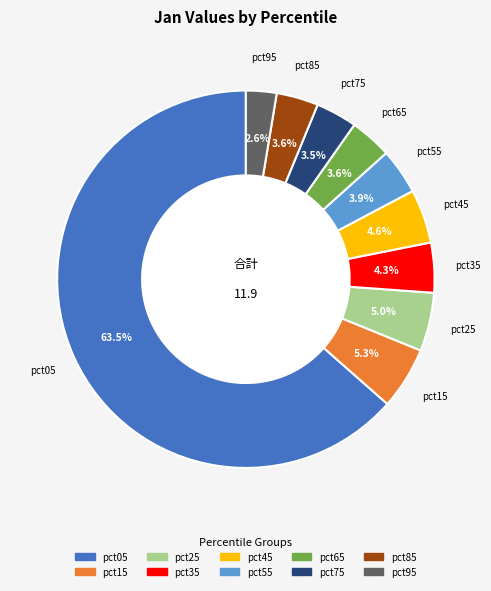

Which category accounts for the majority?

pct05